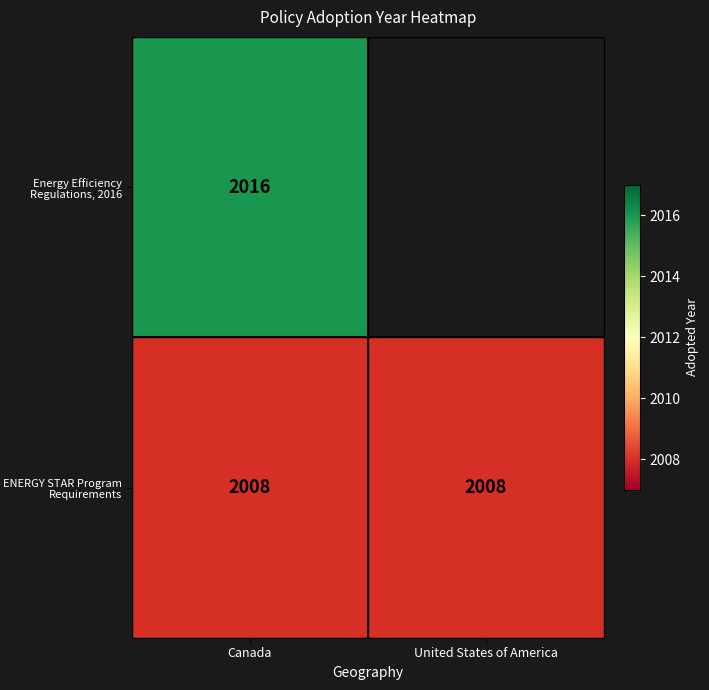

What is the minimum value shown in the chart?

2008.0